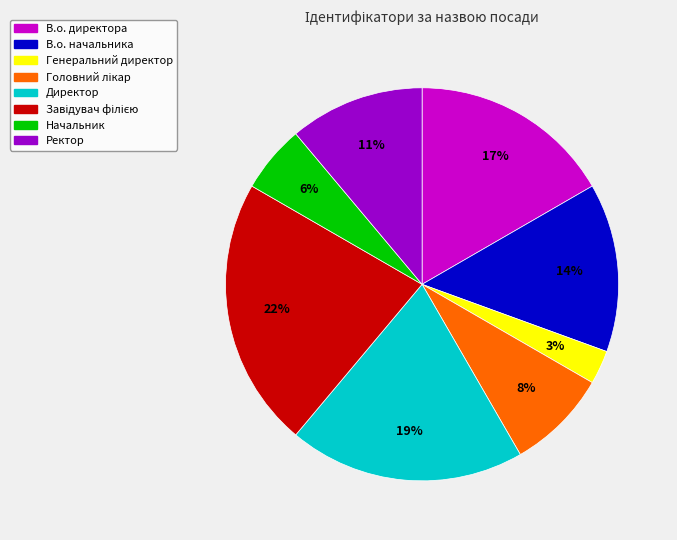

To the nearest percent, what is the difference between the largest and smallest slice percentages?

19%